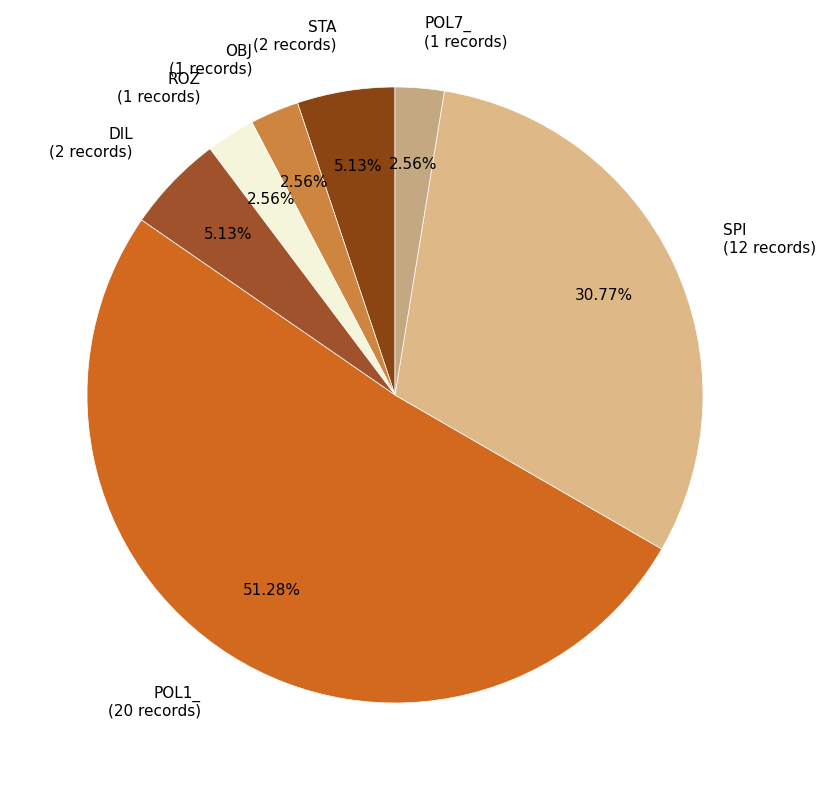

Do ROZ and POL1_ together represent more than half of the pie?

Yes